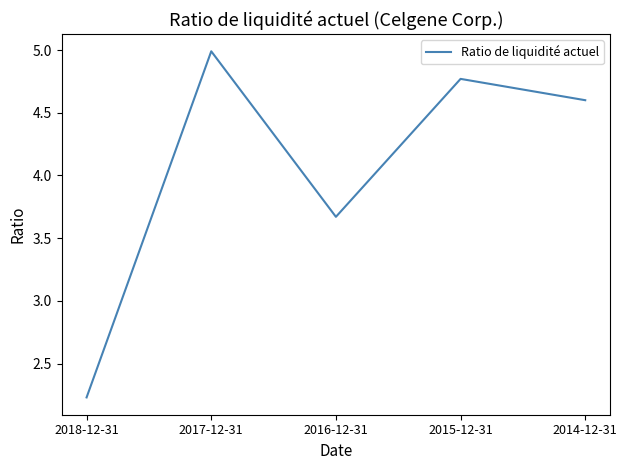

True or false: the data shows 1.5 at 2015-12-31.

False